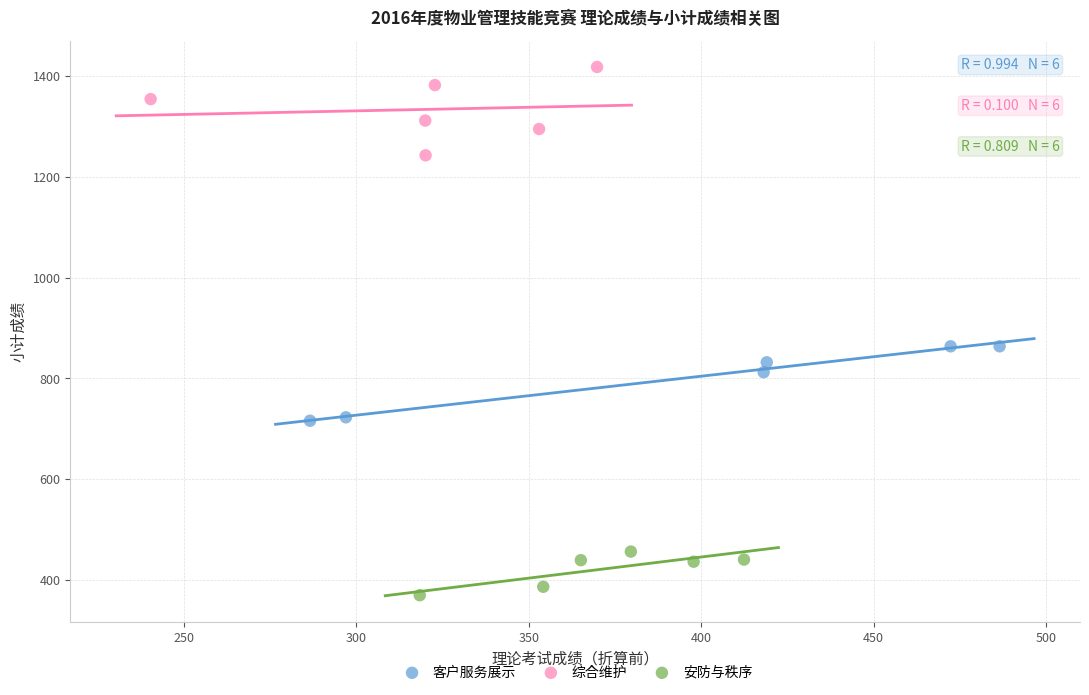

Which series contains the lowest Y value?

安防与秩序